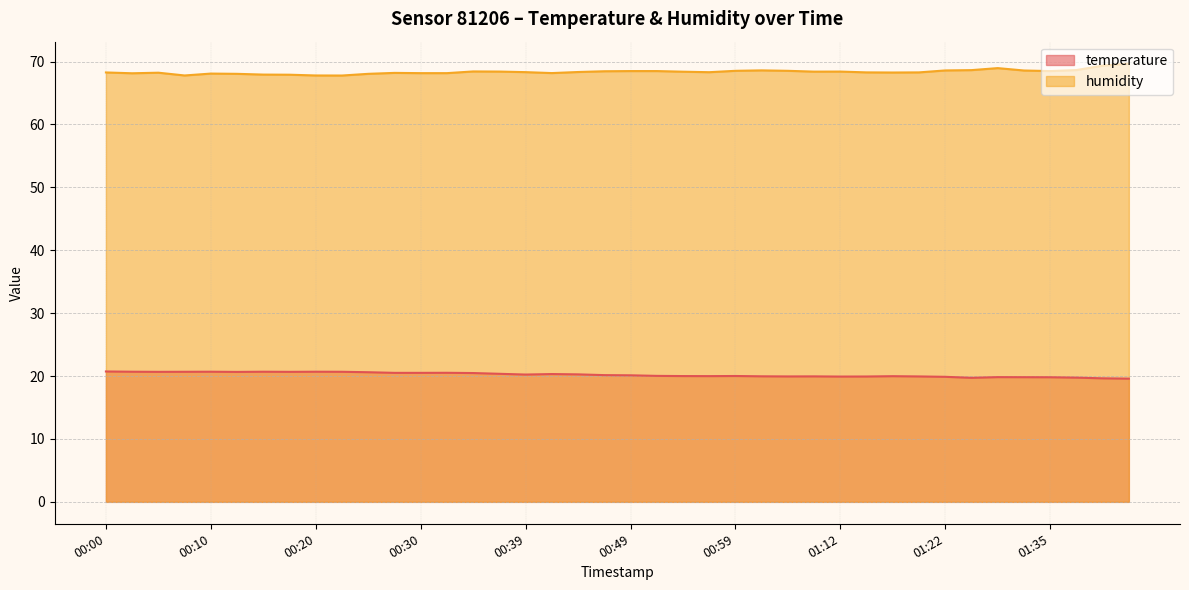

Which series has the largest range (max minus min)?

humidity